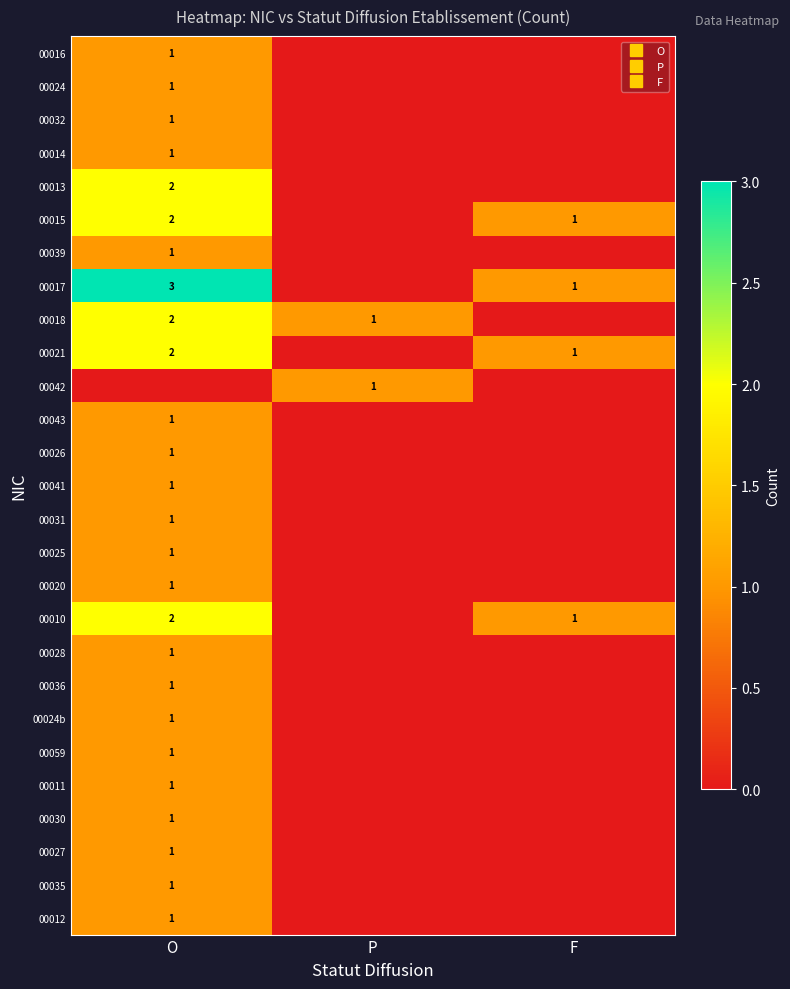

What is the difference between the maximum and minimum values in the 00026 series?

1